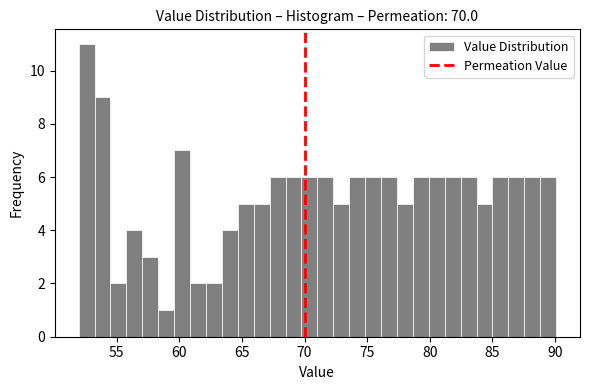

Around what value on the x-axis is the tallest bar? Give the approximate position of its centre, as read against the axis.

52.5